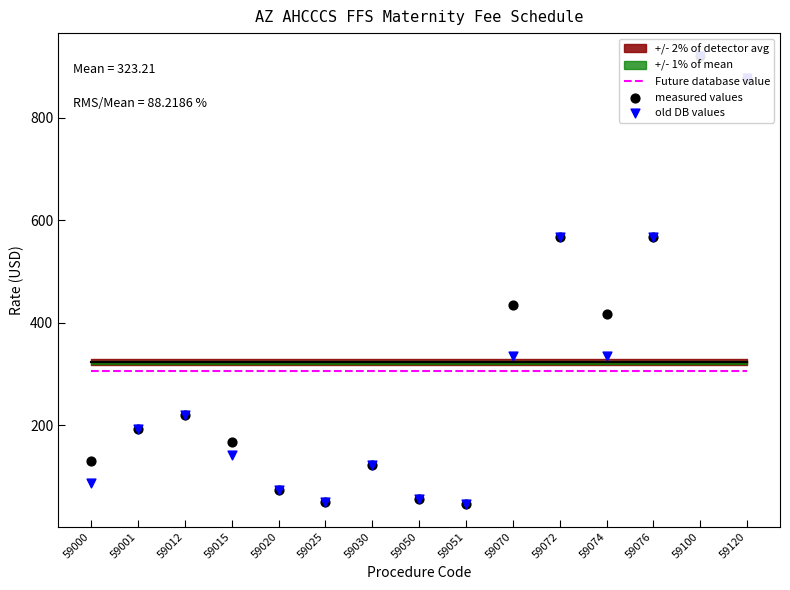

Is the value of Future database value at 59120 greater than the value of old DB values at 59074?

No